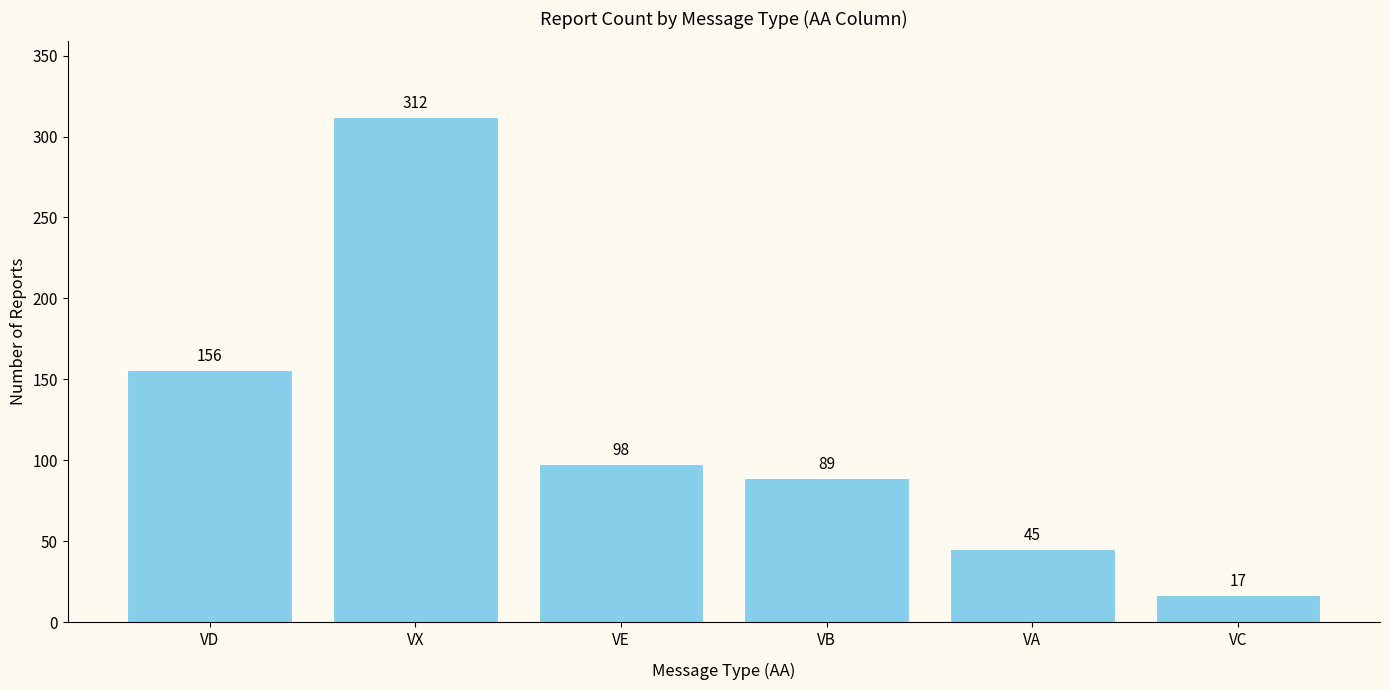

The chart shows a value of 156 at VD. True or false?

True